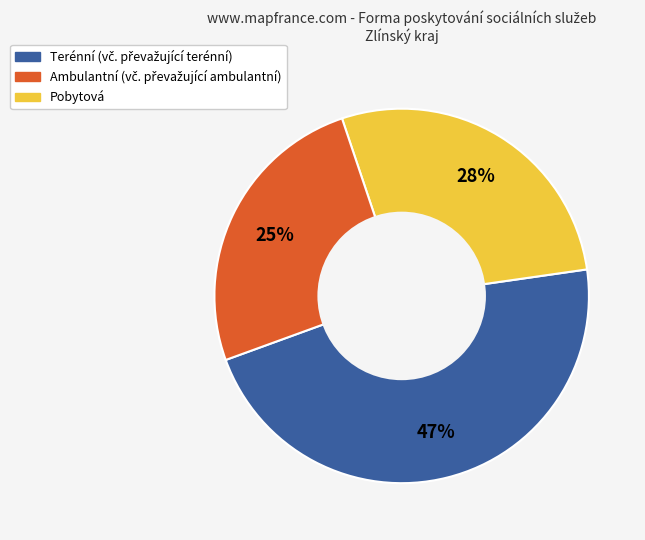

Is there a majority slice in this chart?

No